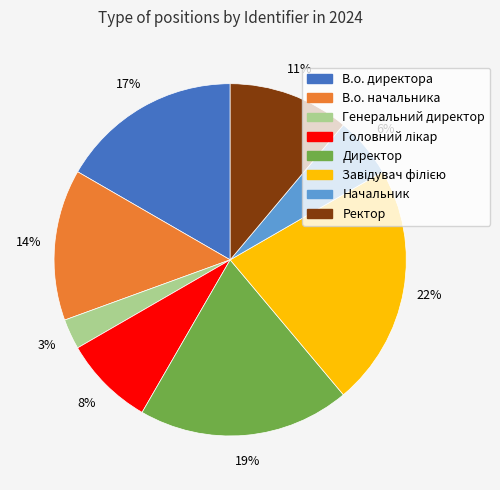

Does any single category account for the majority?

No